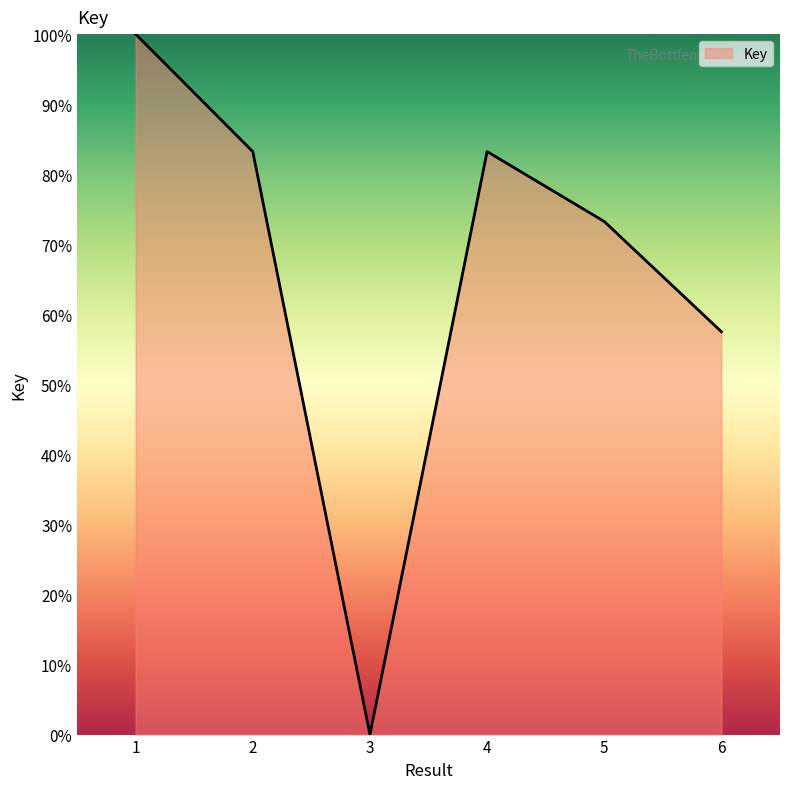

What is the greatest value displayed?

100.0